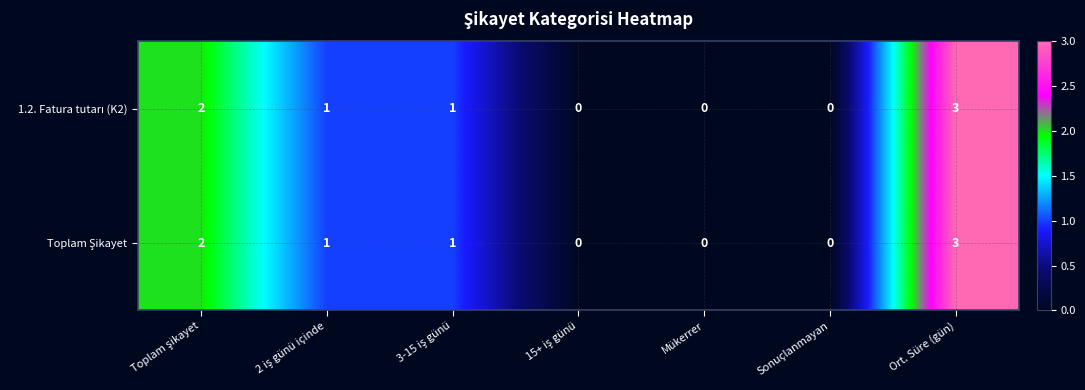

Which label corresponds to the largest value in the chart?

Ort. Süre (gün)